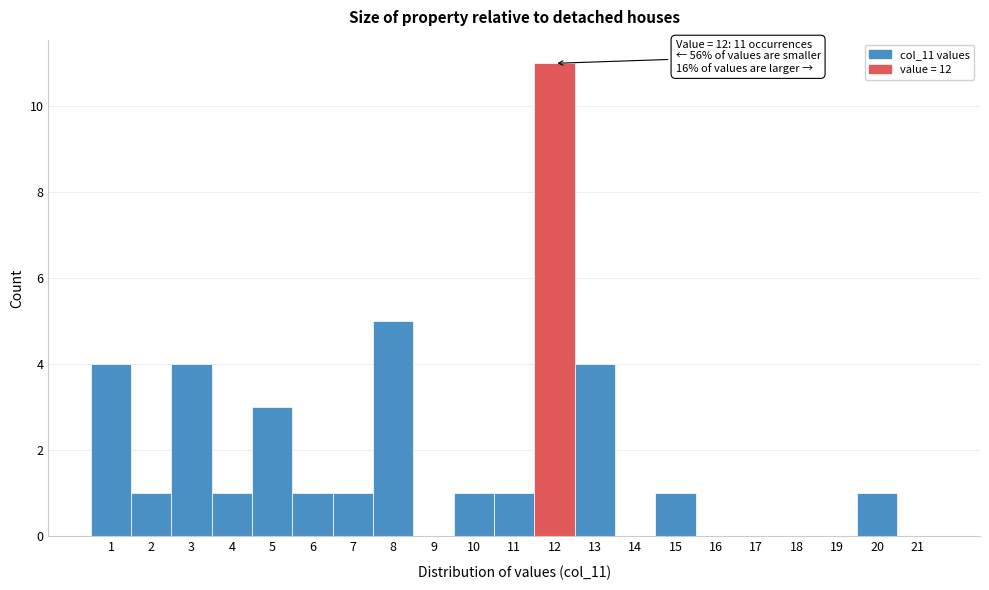

Over which range of the x-axis is the bar tallest?

11.5 to 12.5